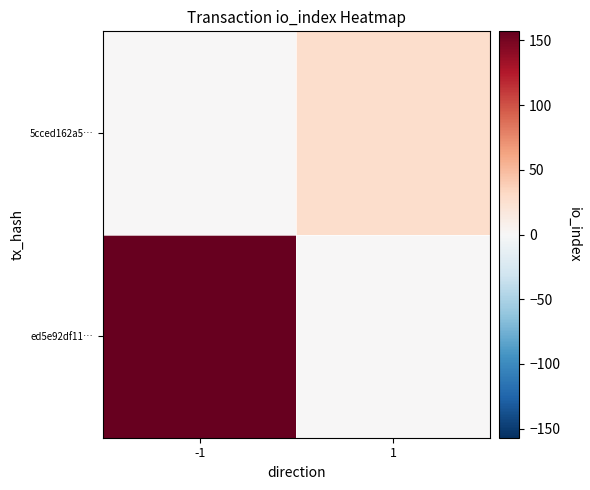

Which category has the lowest value across all series?

1